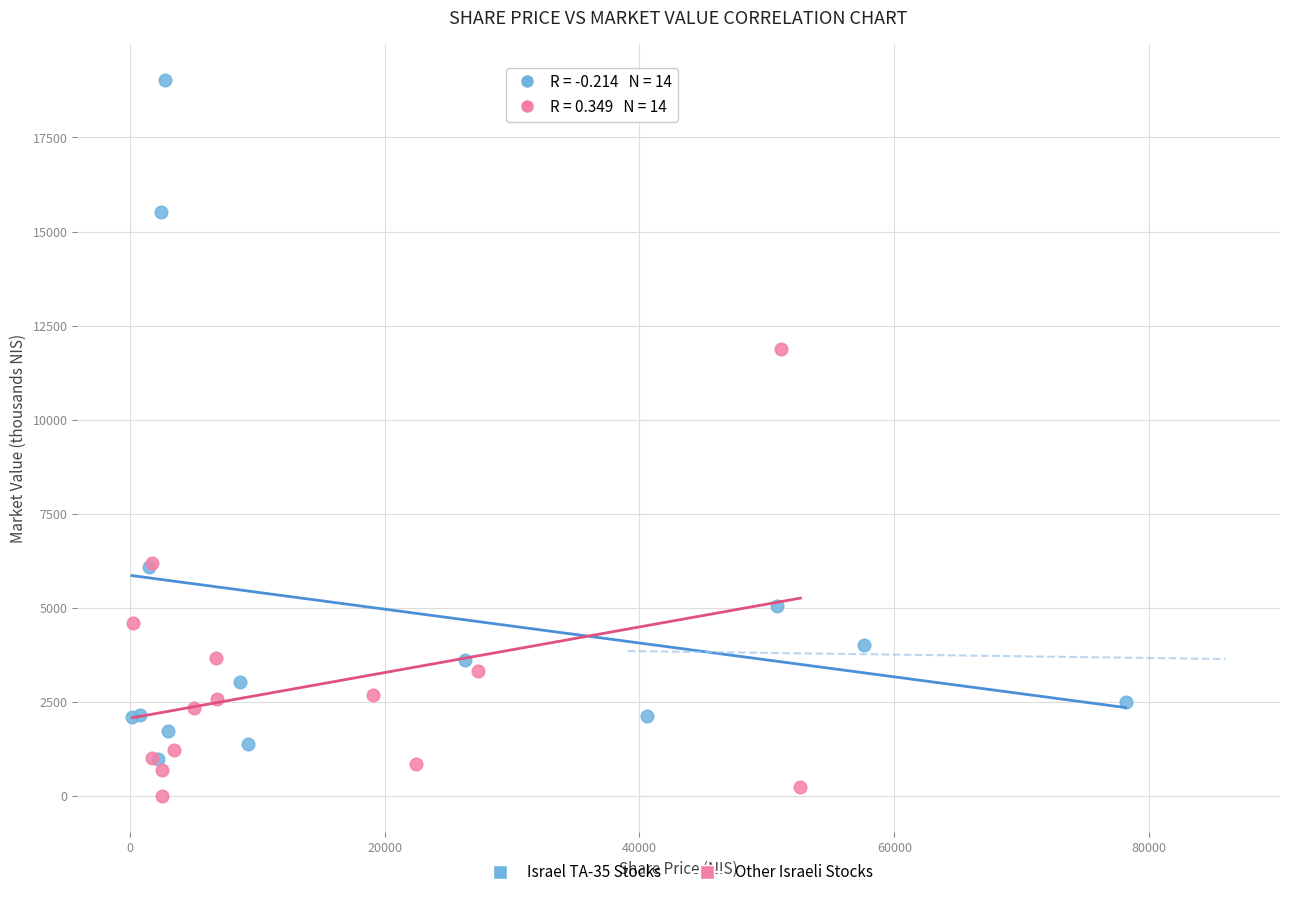

Which series contains the lowest Y value?

Other Israeli Stocks